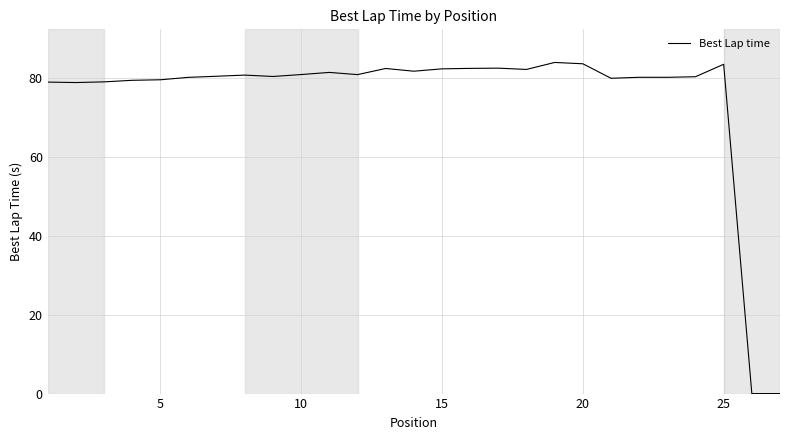

What is the greatest value displayed?

83.8